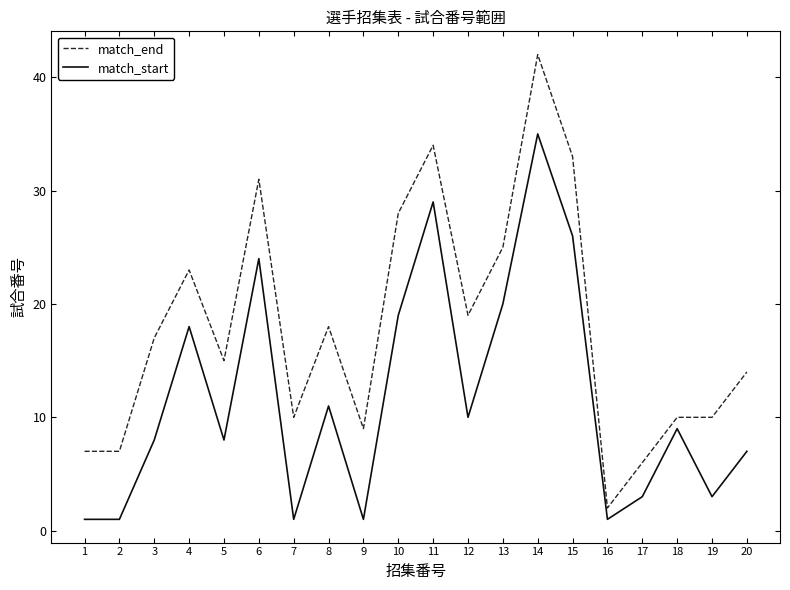

True or false: match_start and match_end cross at least once.

False